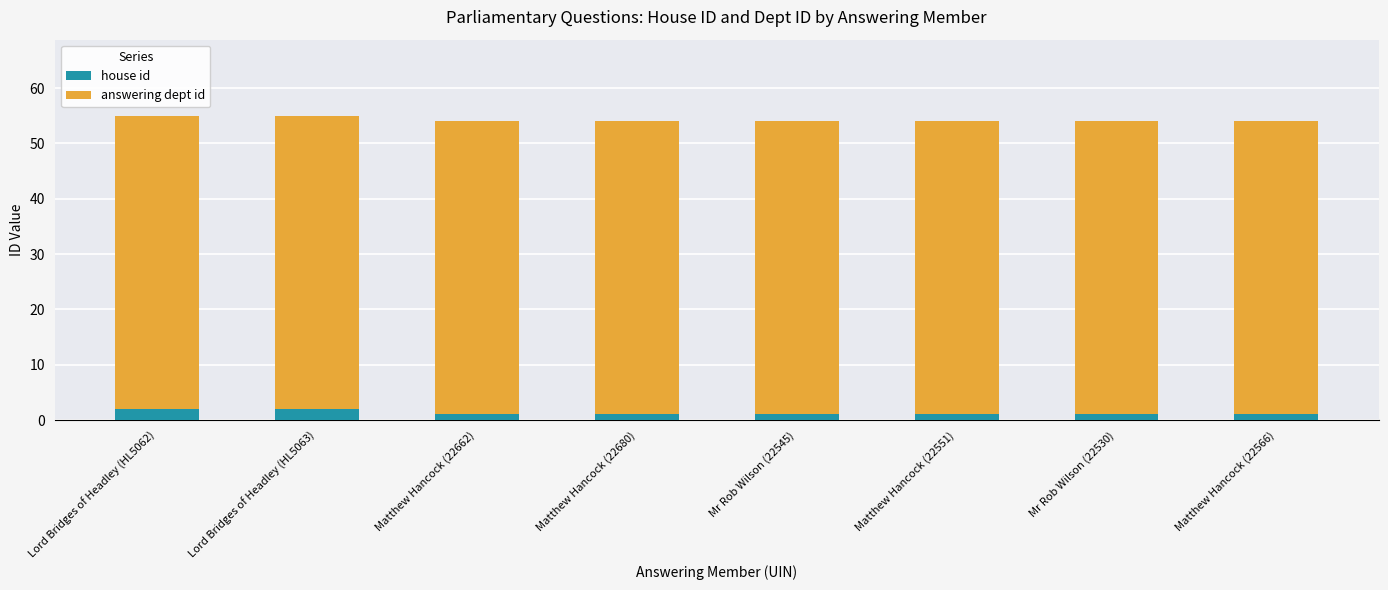

The house id series shows 2 at Lord Bridges of Headley (HL5062). True or false?

True